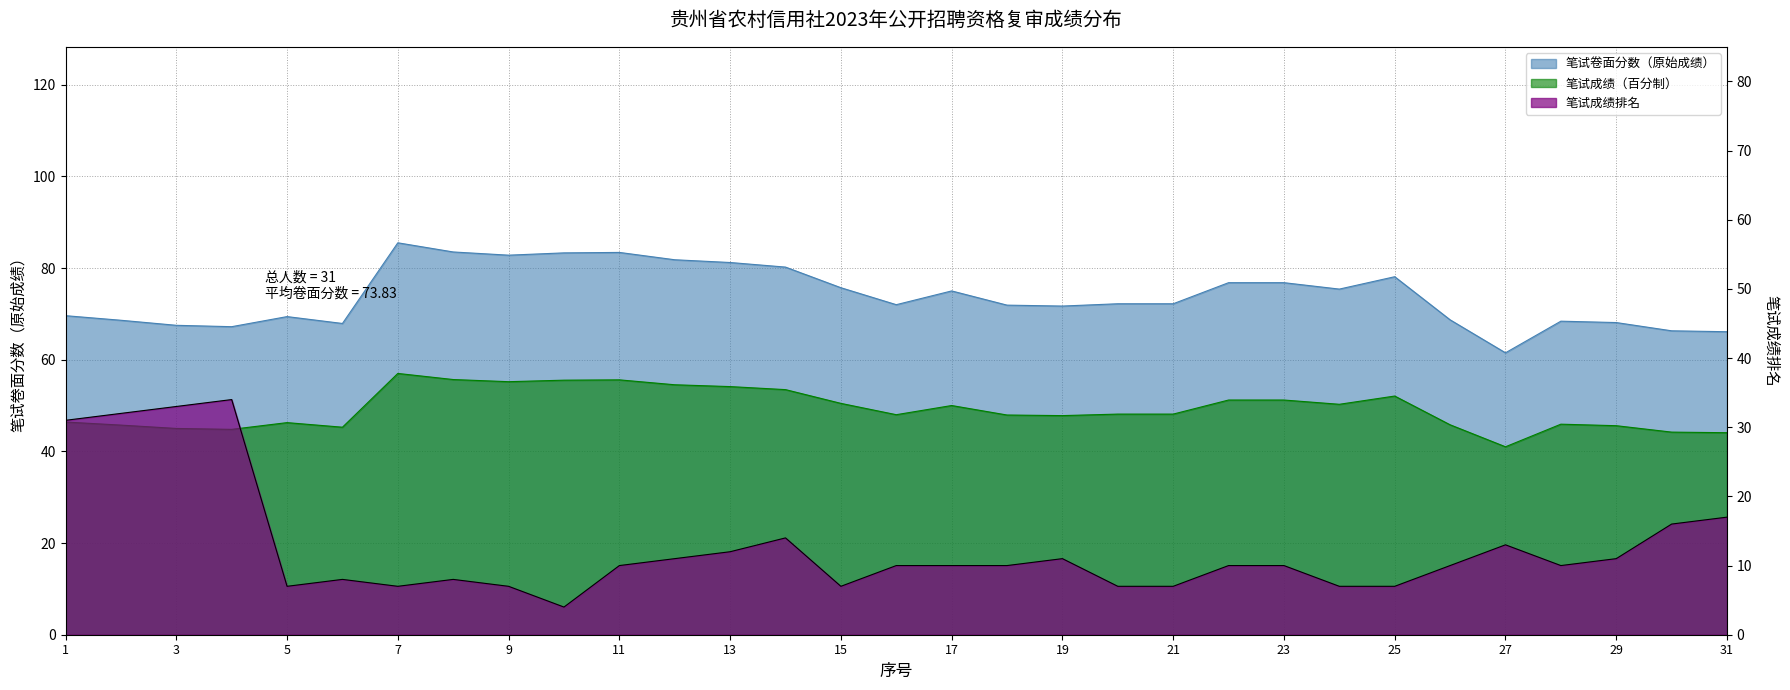

Where does the 笔试成绩排名 series first go above 10?

1